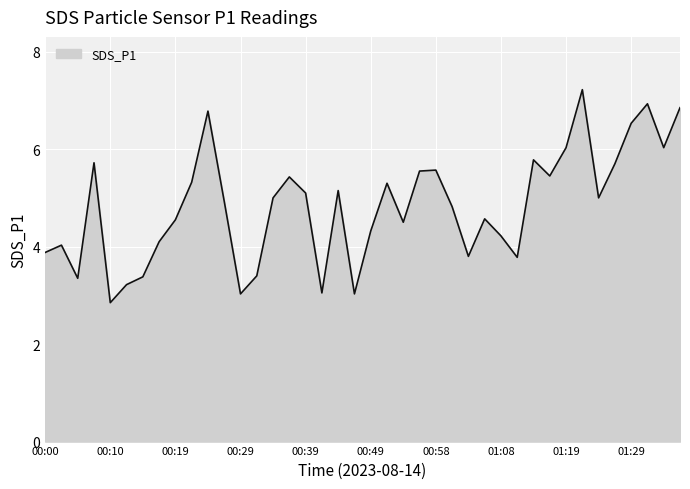

What is the difference between the maximum and minimum values?

4.4